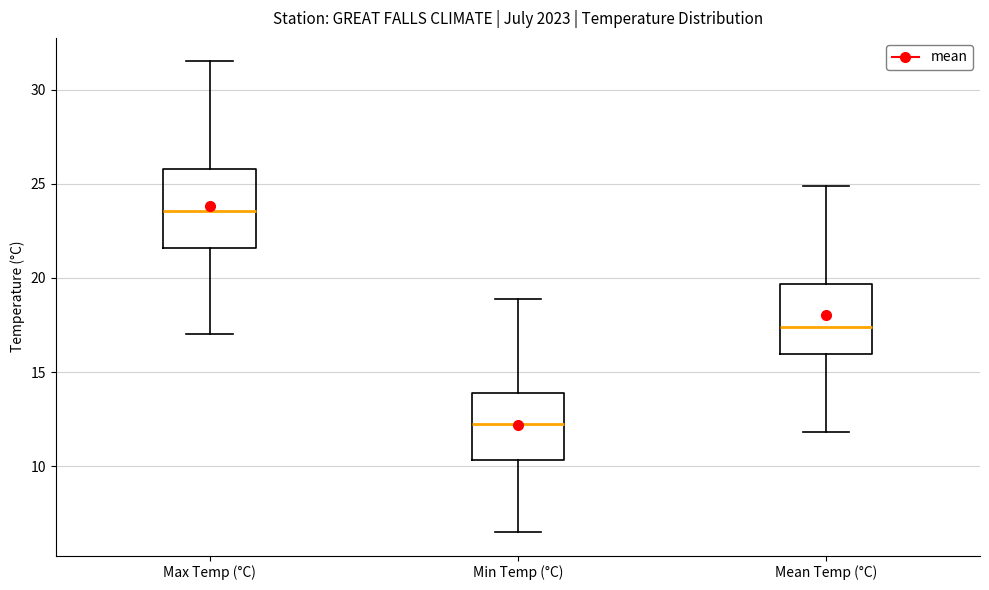

Where does the lower whisker of the box for Max Temp (°C) end on the y-axis? The values are not printed on the chart, so give them approximately, as read against the axis.

17.0